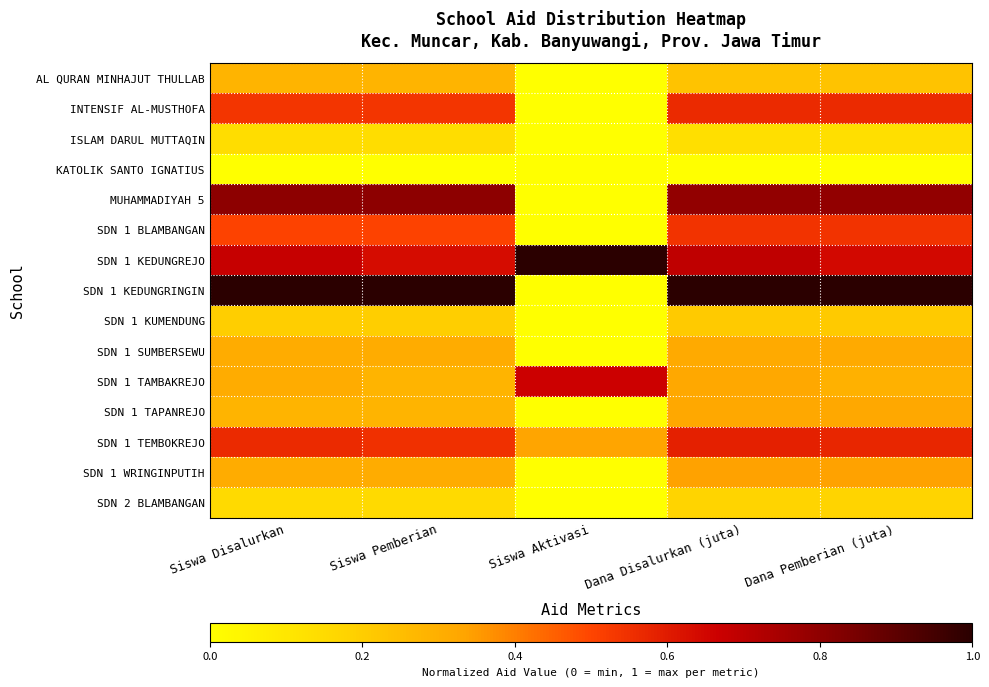

Which label corresponds to the smallest value in the chart?

Siswa Aktivasi